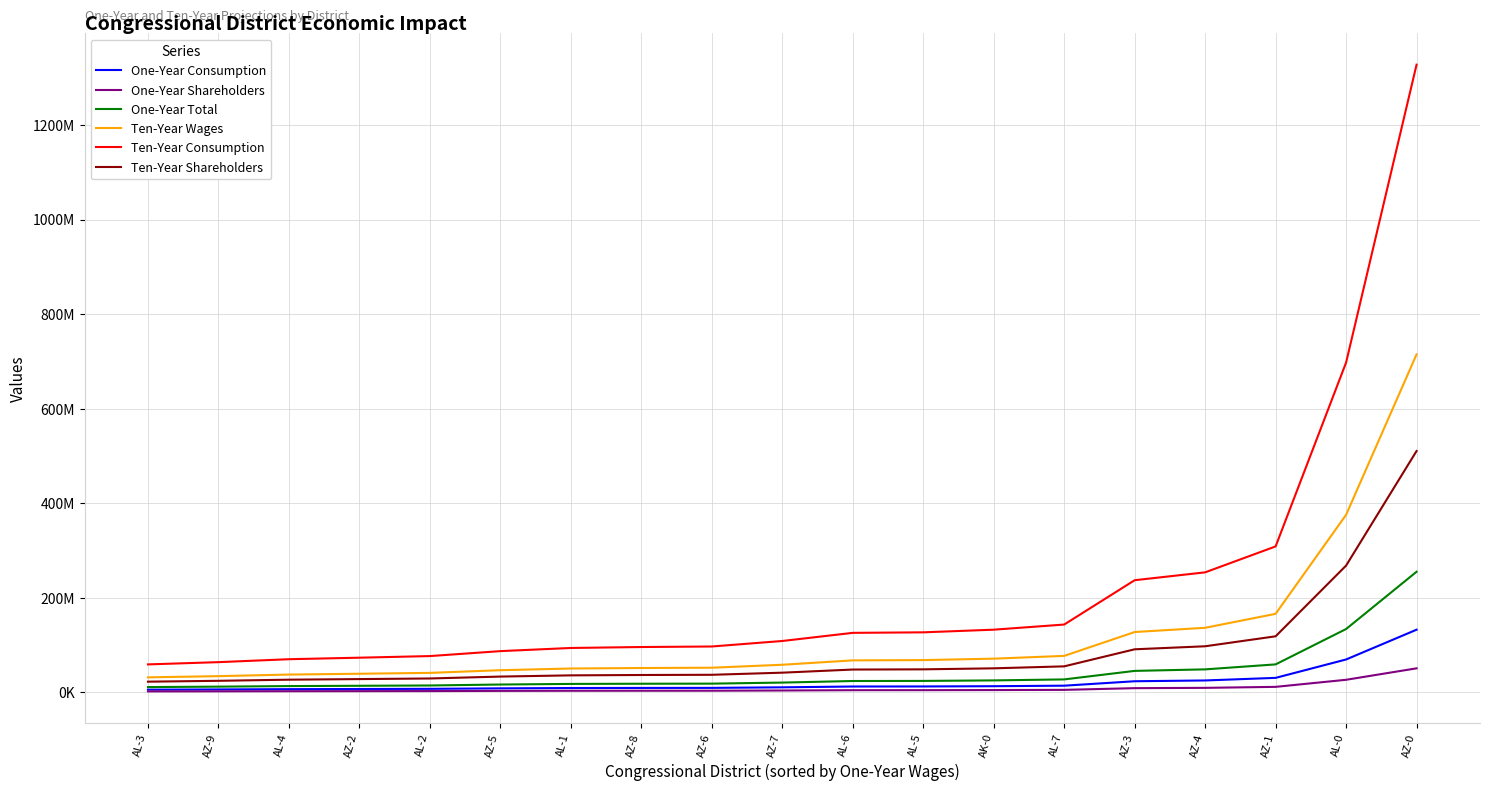

Which series has the largest total across all categories?

Ten-Year Consumption